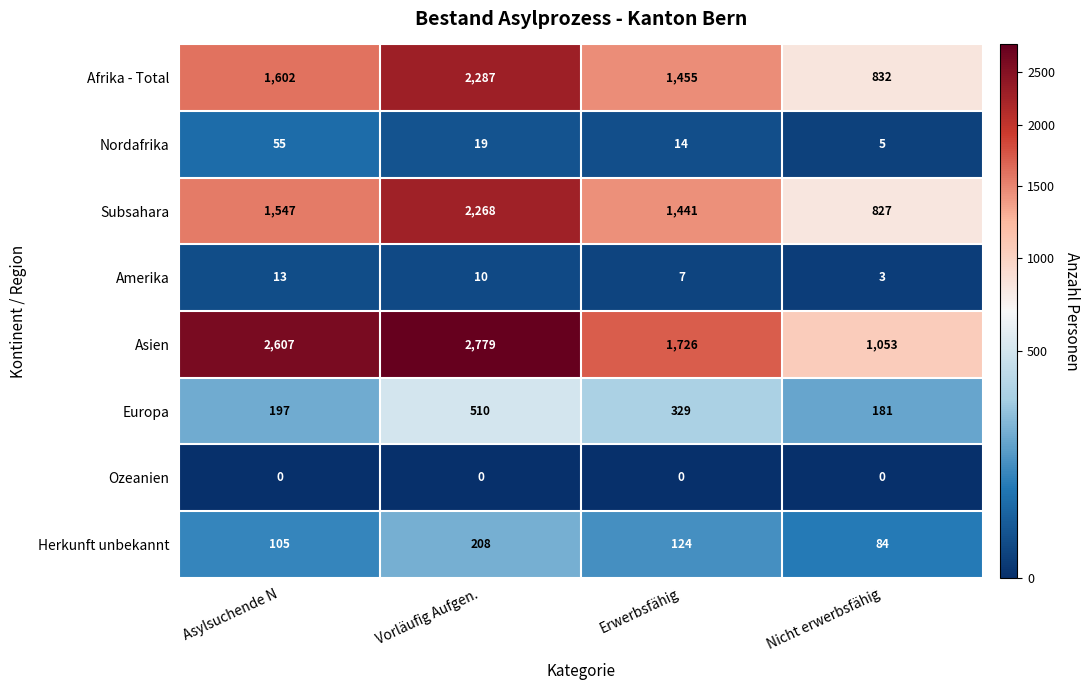

At how many categories does at least one series exceed 1751?

2